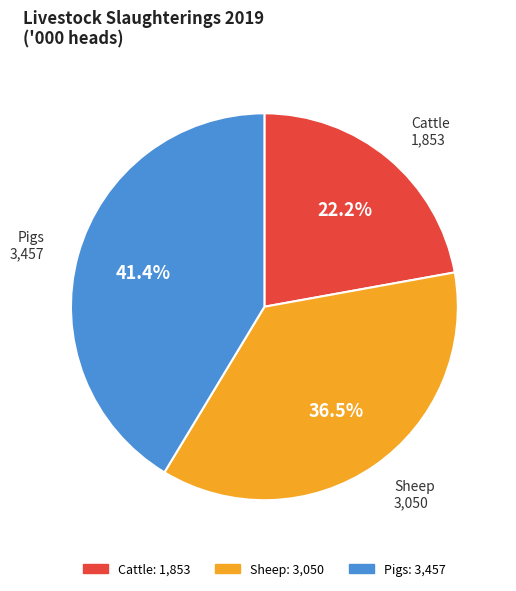

What percentage is the Pigs slice, to the nearest percent?

41%